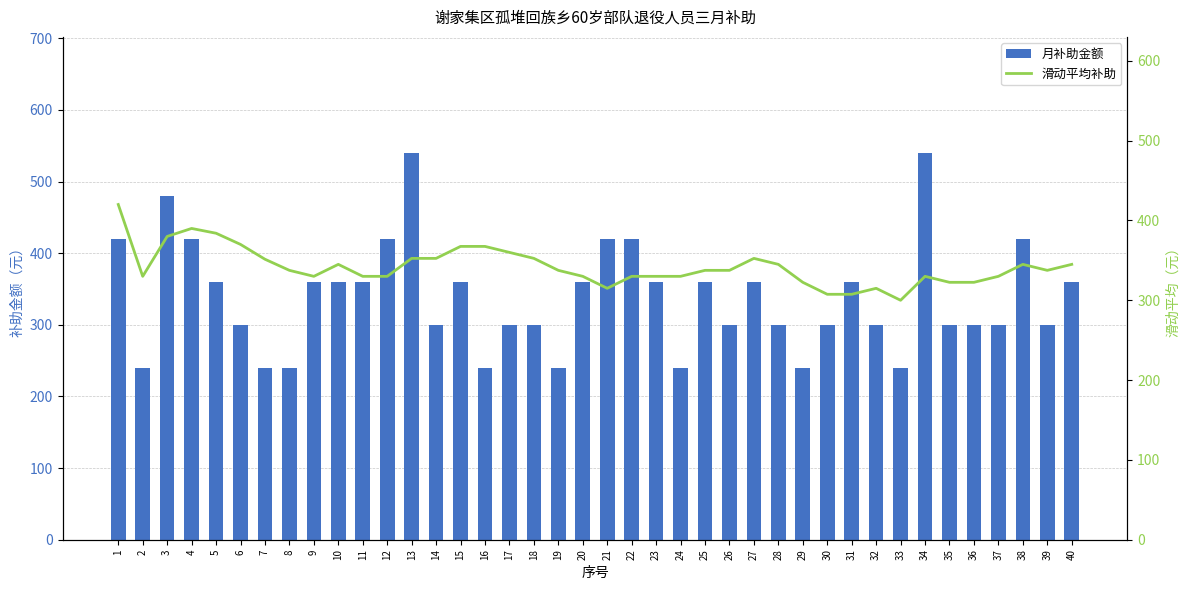

Are the bars horizontal?

No